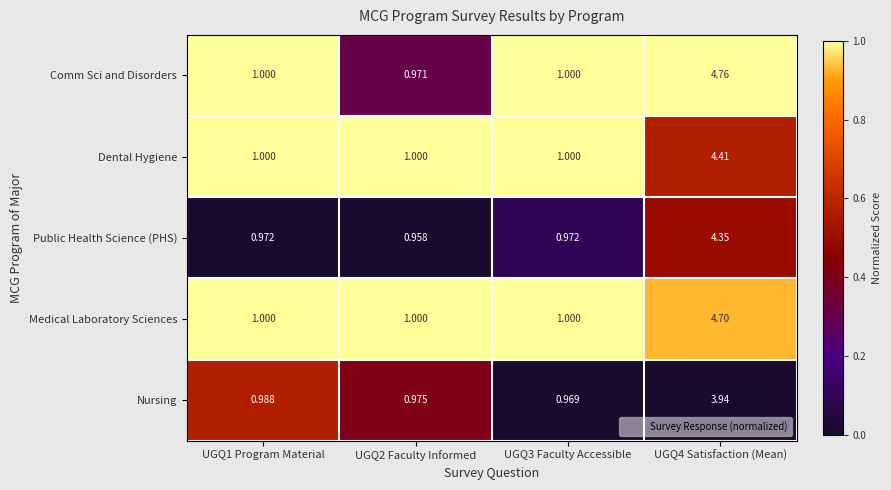

Which series has the largest total across all categories?

Comm Sci and Disorders